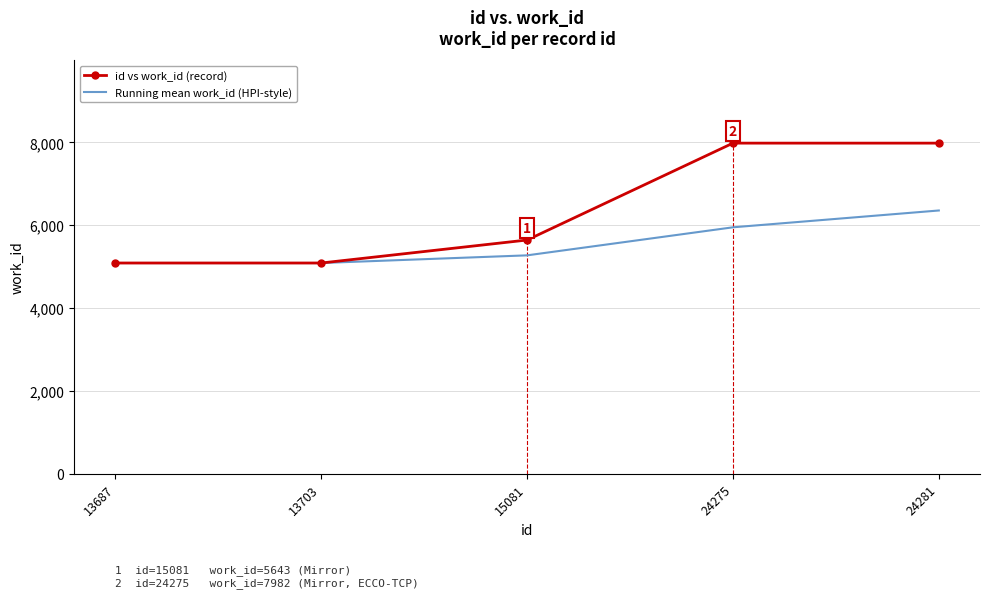

What are all the series names shown in the legend?

id vs work_id (record), Running mean work_id (HPI-style)